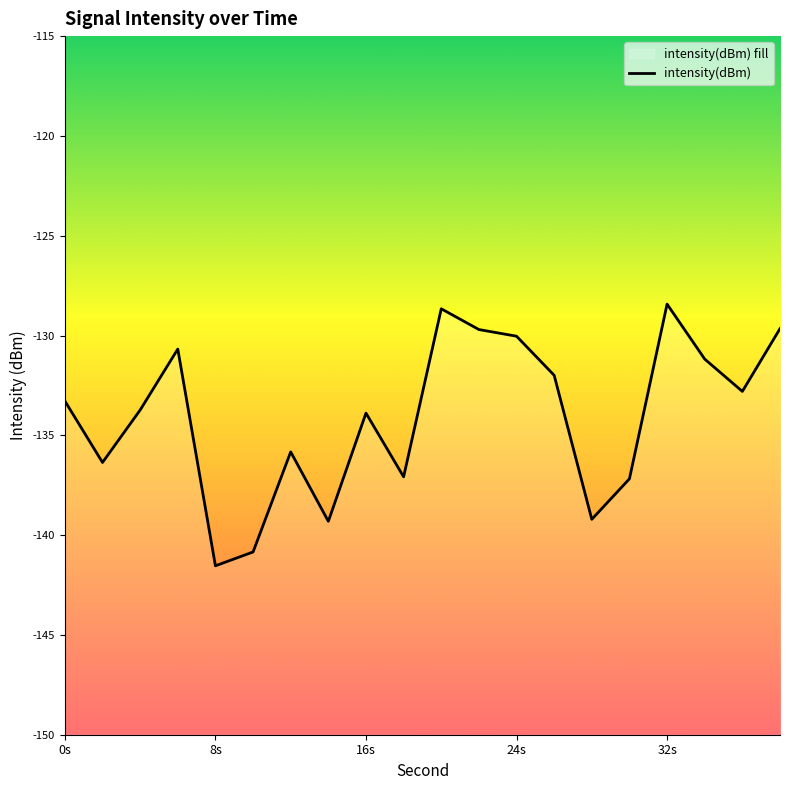

The chart shows a value of -66.7 at 5. True or false?

False